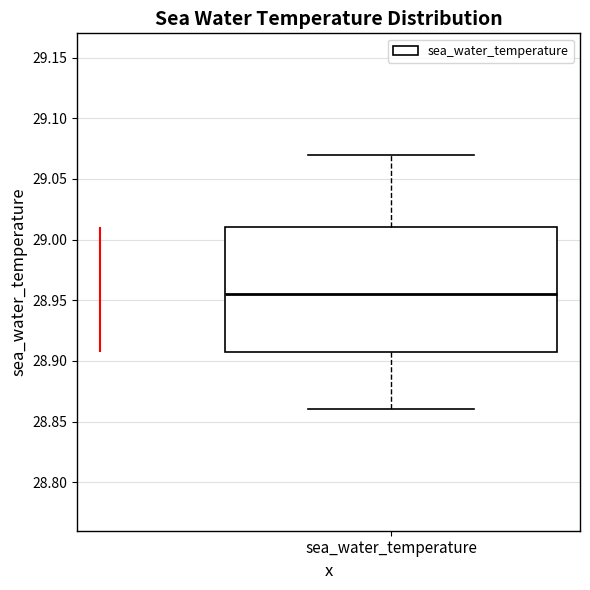

Read this box plot against the y-axis: the position of the median line, the range covered by the box, and the ends of both whiskers. The values are not printed on the chart, so give them approximately, as read against the axis.

median 28.955, box 28.910 to 29.010, whiskers 28.860 to 29.070